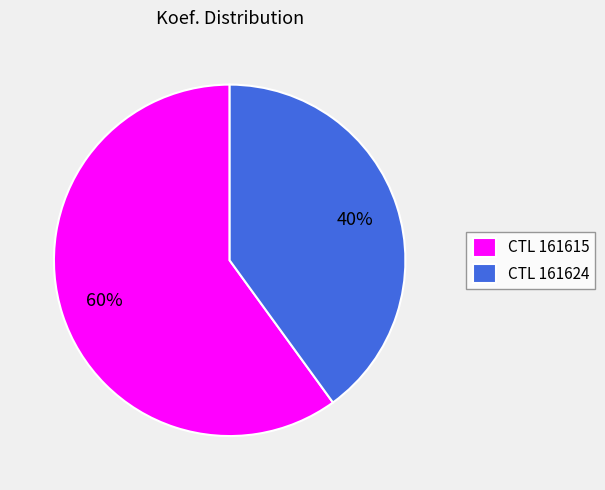

Between CTL 161615 and CTL 161624, which is larger?

CTL 161615